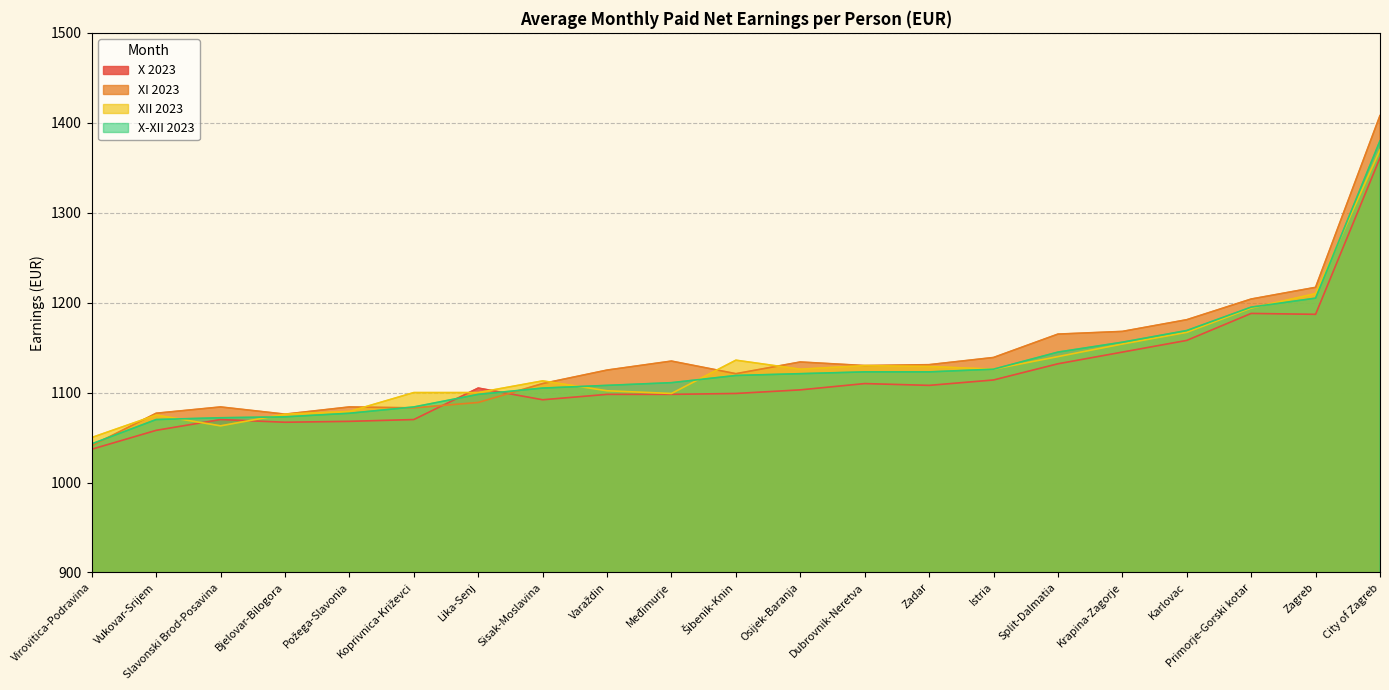

Where is X-XII 2023 nearest to the value 1211?

Zagreb